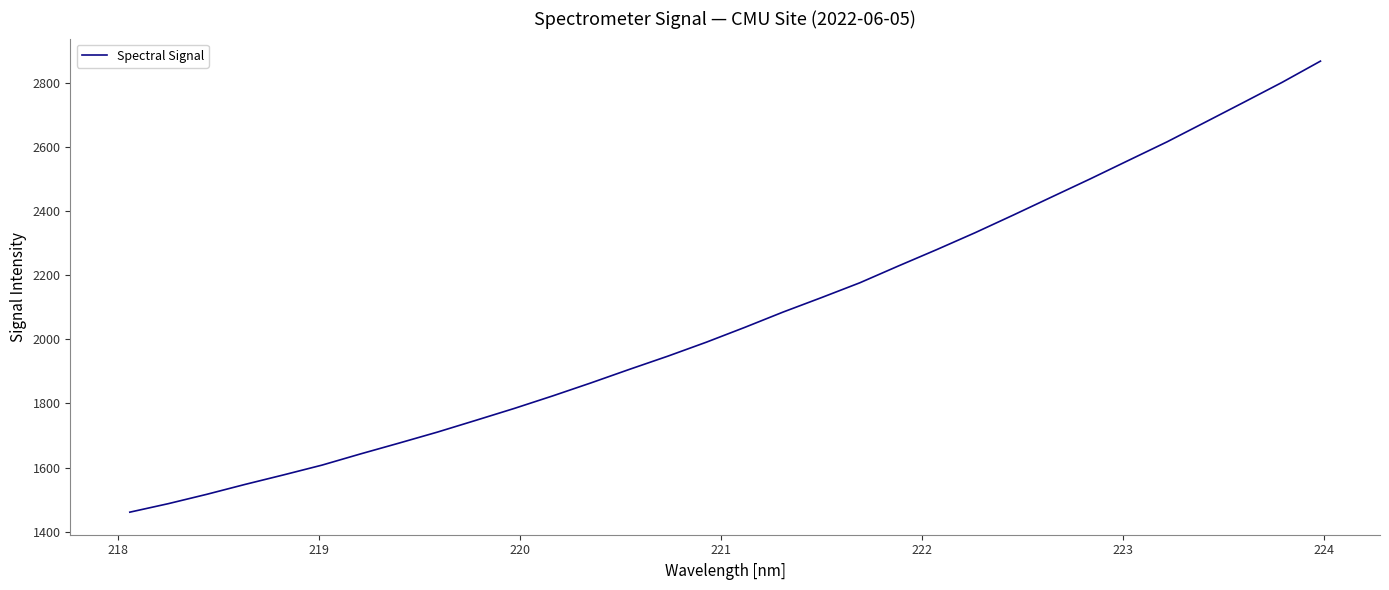

What is the difference between the maximum and minimum values?

1406.9